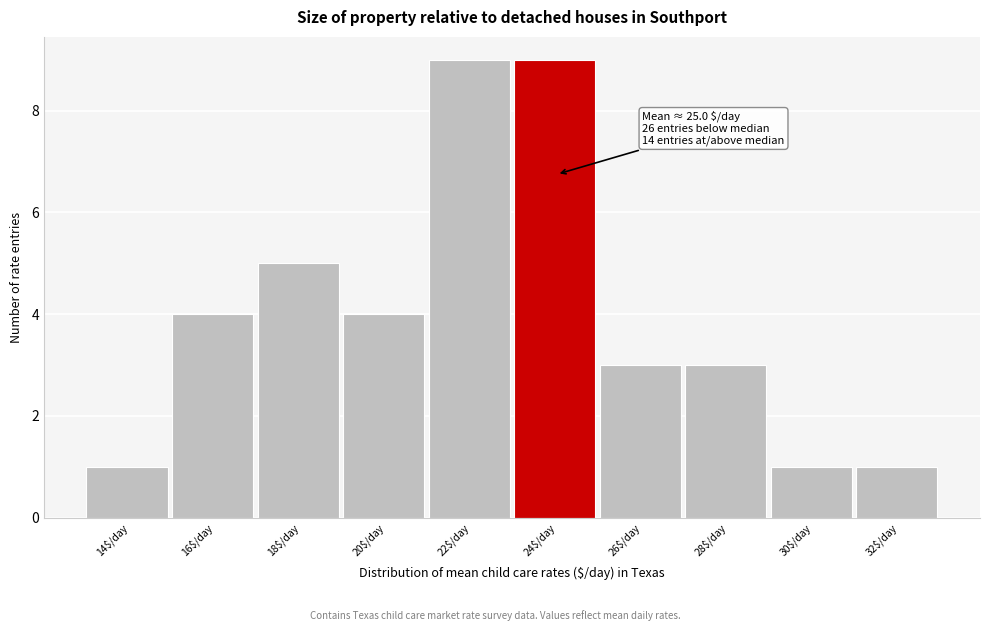

Reading right to left, list all the values displayed in this chart.

1	1	3	3	9	9	4	5	4	1